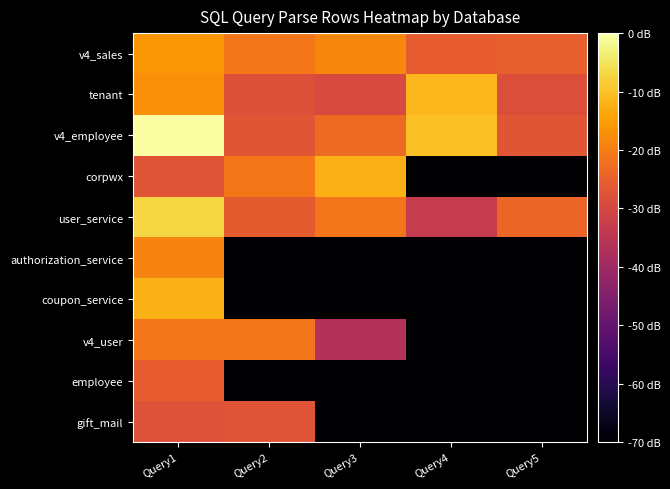

At Query4, list the series in order from largest to smallest.

v4_employee, tenant, v4_sales, user_service, corpwx, authorization_service, coupon_service, v4_user, employee, gift_mail